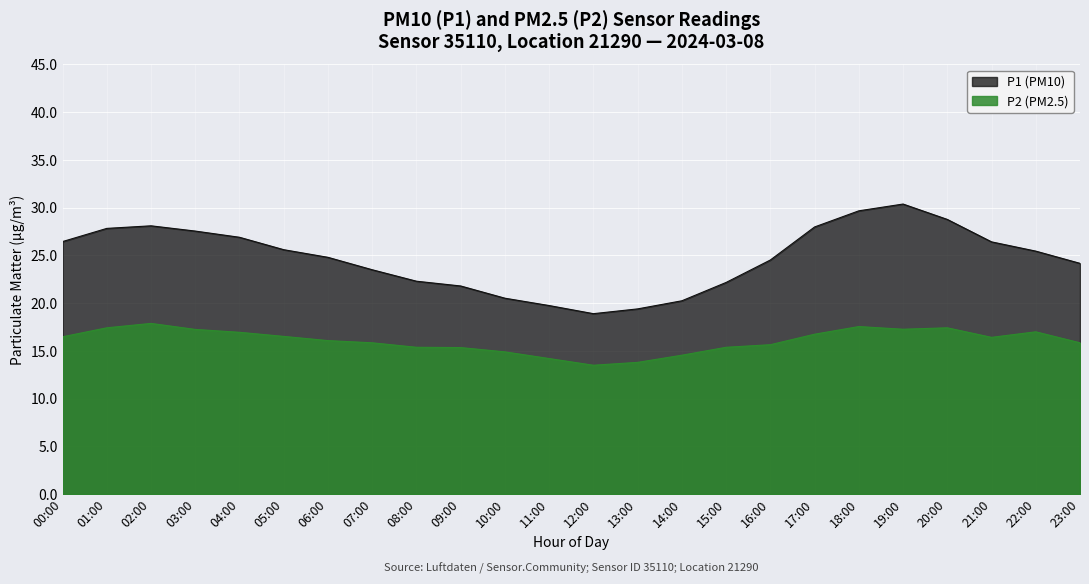

Where is P2 nearest to the value 15?

10:00